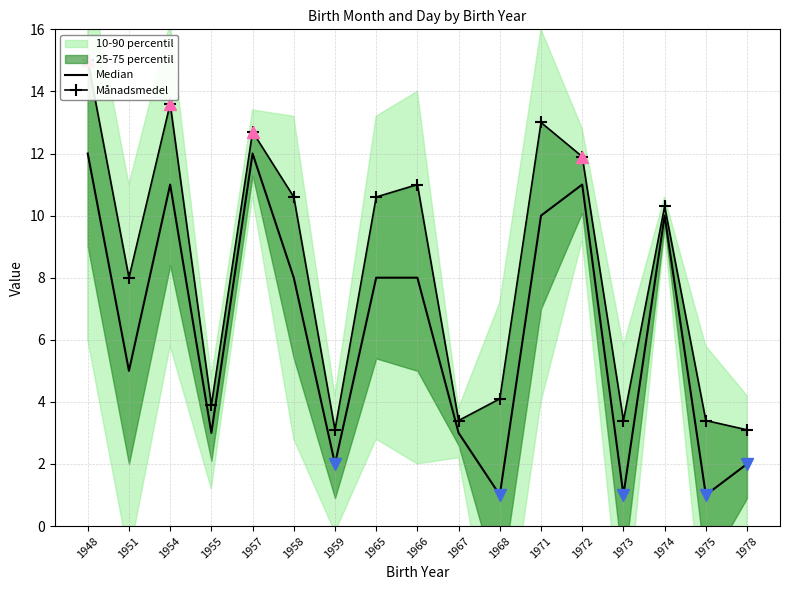

Where is Median nearest to the value 6?

1951